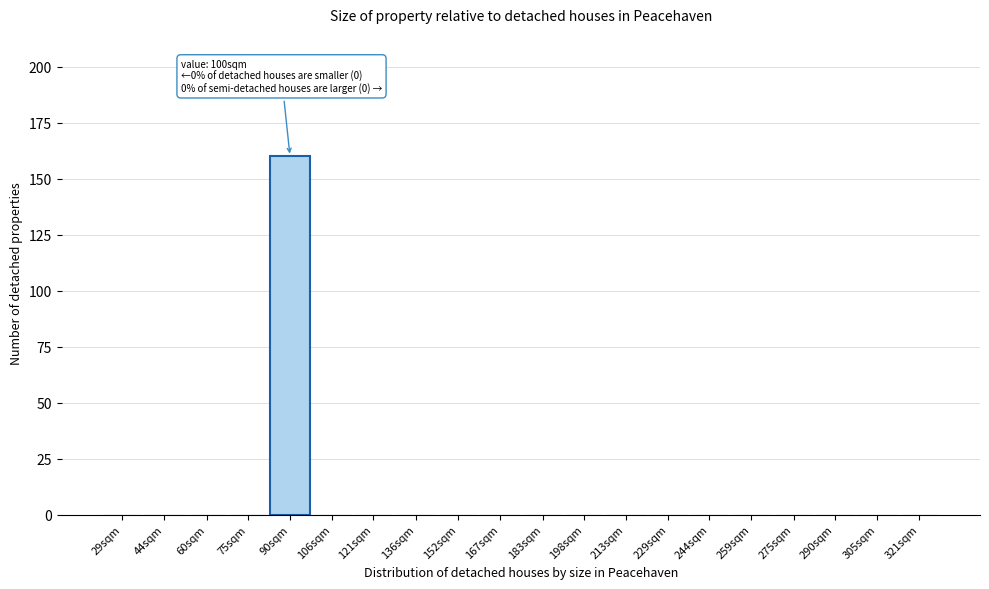

Reading left to right, list all the values displayed in this chart.

29sqm=0	44sqm=0	60sqm=0	75sqm=0	90sqm=160	106sqm=0	121sqm=0	136sqm=0	152sqm=0	167sqm=0	183sqm=0	198sqm=0	213sqm=0	229sqm=0	244sqm=0	259sqm=0	275sqm=0	290sqm=0	305sqm=0	321sqm=0